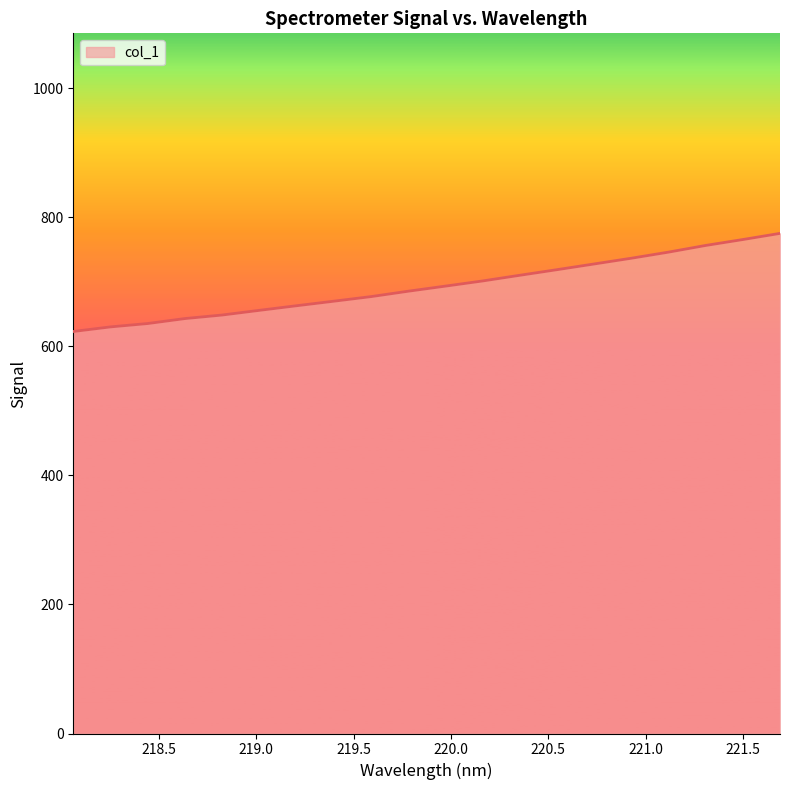

How many values exceed 693?

10